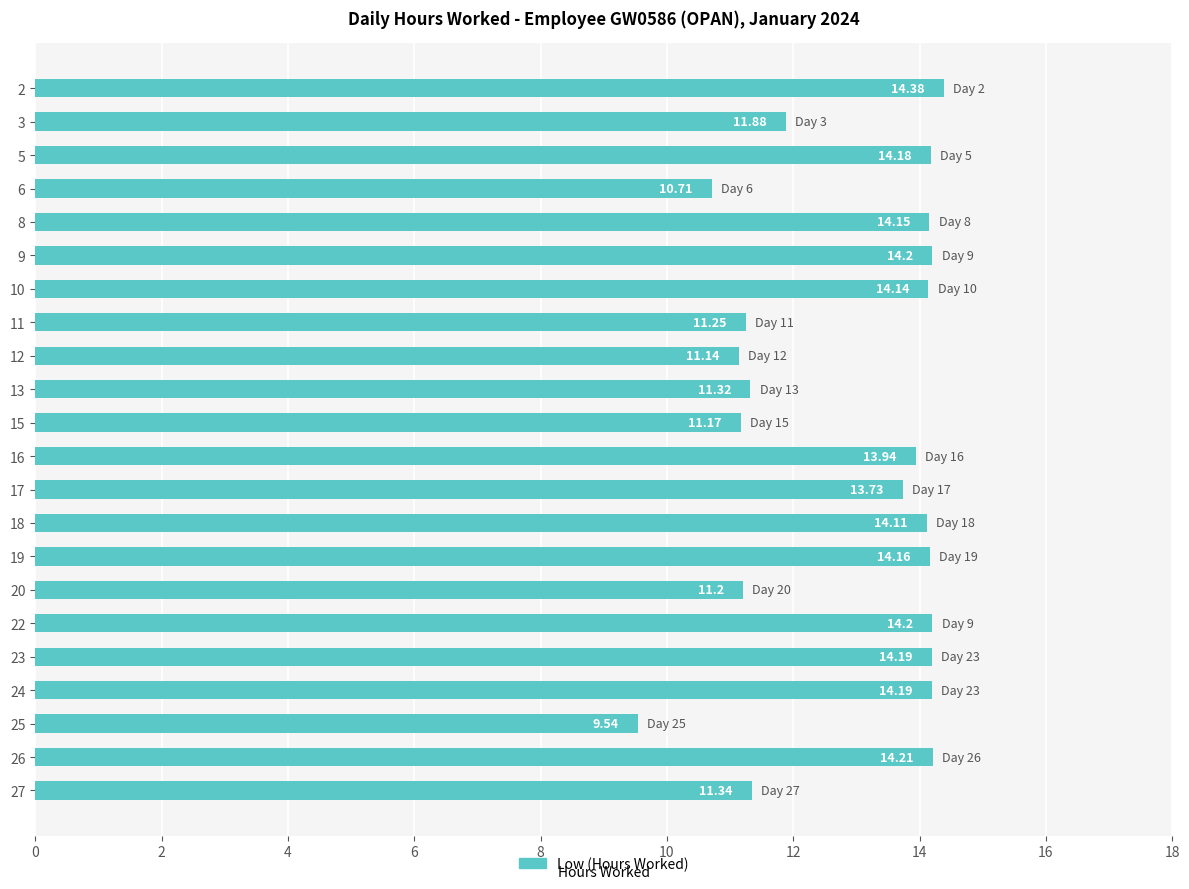

Where is the data nearest to the value 11?

12